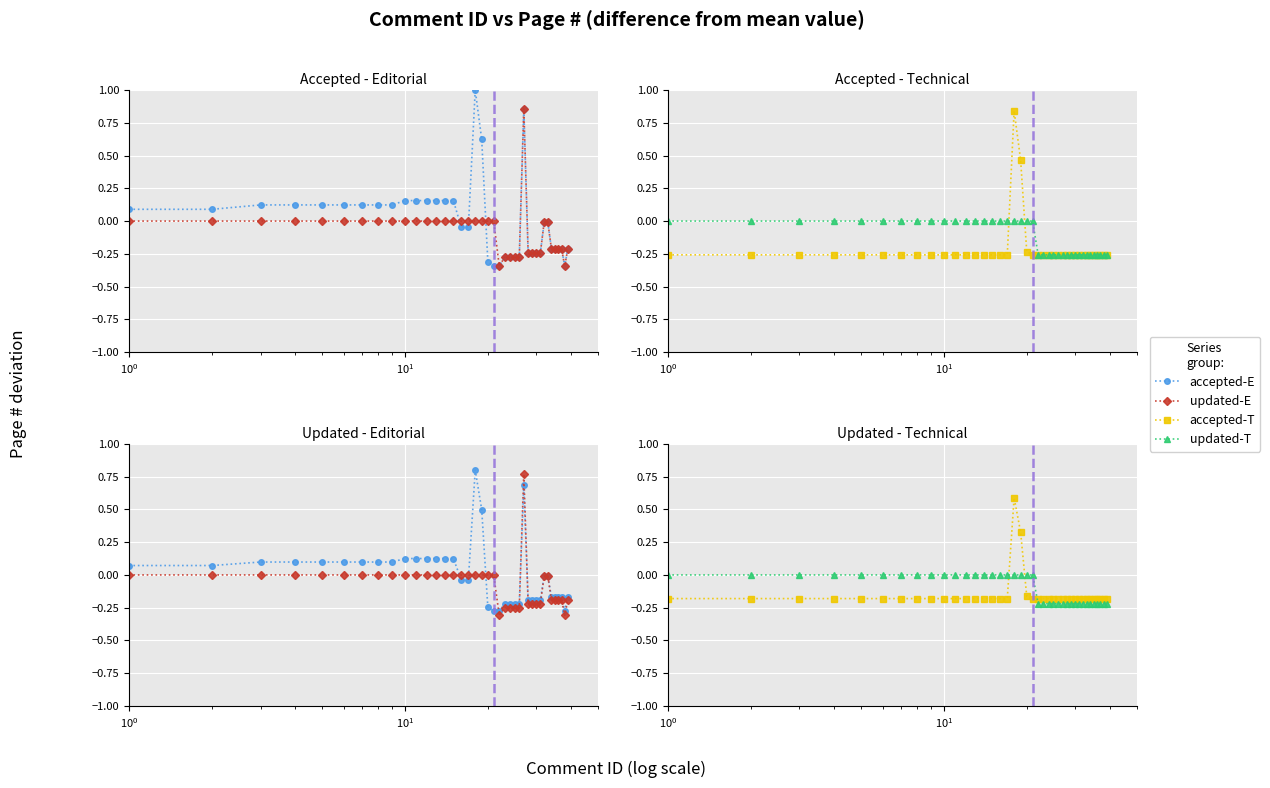

Reading left to right, list all the values displayed in this chart.

accepted-E: 0.1	0.1	0.1	0.1	0.1	0.1	0.1	0.1	0.1	0.1	0.1	0.1	0.1	0.1	0.1	-0.0	-0.0	0.8	0.5	-0.2	-0.3	-0.3	-0.2	-0.2	-0.2	-0.2	0.7	-0.2	-0.2	-0.2	-0.2	-0.0	-0.0	-0.2	-0.2	-0.2	-0.2	-0.3	-0.2
updated-E: 0.0	0.0	0.0	0.0	0.0	0.0	0.0	0.0	0.0	0.0	0.0	0.0	0.0	0.0	0.0	-0.0	-0.0	0.0	0.0	-0.0	-0.0	-0.3	-0.2	-0.2	-0.2	-0.2	0.8	-0.2	-0.2	-0.2	-0.2	-0.0	-0.0	-0.2	-0.2	-0.2	-0.2	-0.3	-0.2
accepted-T: -0.2	-0.2	-0.2	-0.2	-0.2	-0.2	-0.2	-0.2	-0.2	-0.2	-0.2	-0.2	-0.2	-0.2	-0.2	-0.2	-0.2	0.6	0.3	-0.2	-0.2	-0.2	-0.2	-0.2	-0.2	-0.2	-0.2	-0.2	-0.2	-0.2	-0.2	-0.2	-0.2	-0.2	-0.2	-0.2	-0.2	-0.2	-0.2
updated-T: -0.0	-0.0	-0.0	-0.0	-0.0	-0.0	-0.0	-0.0	-0.0	-0.0	-0.0	-0.0	-0.0	-0.0	-0.0	-0.0	-0.0	0.0	0.0	-0.0	-0.0	-0.2	-0.2	-0.2	-0.2	-0.2	-0.2	-0.2	-0.2	-0.2	-0.2	-0.2	-0.2	-0.2	-0.2	-0.2	-0.2	-0.2	-0.2